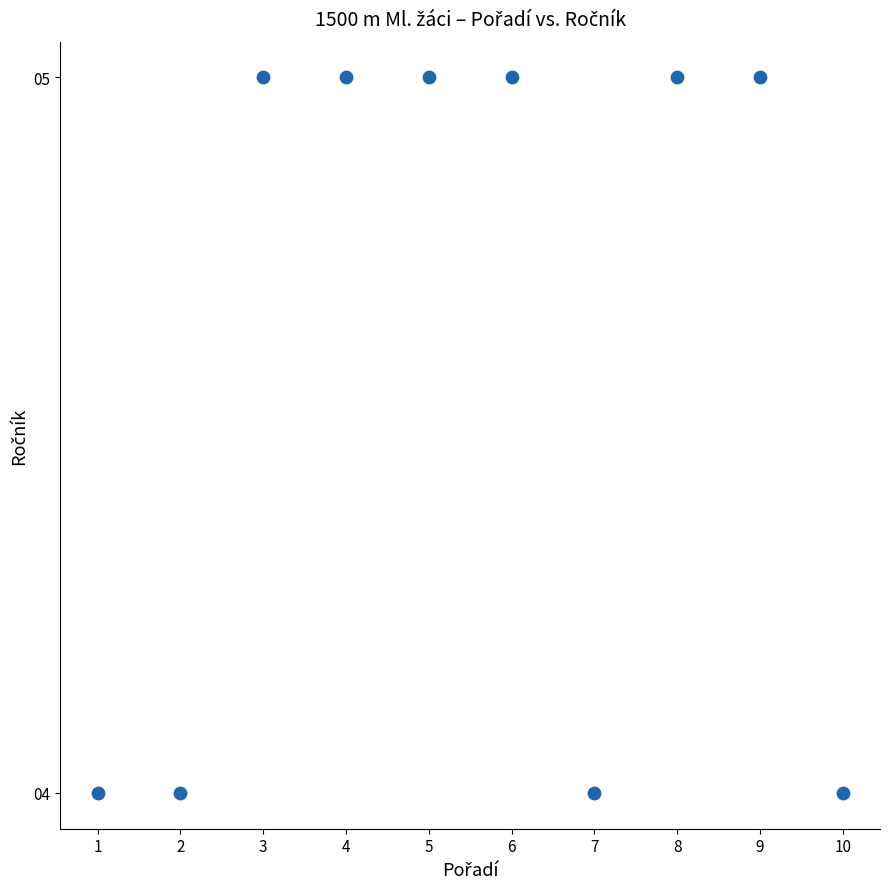

What is the range of X values (max minus min)?

9